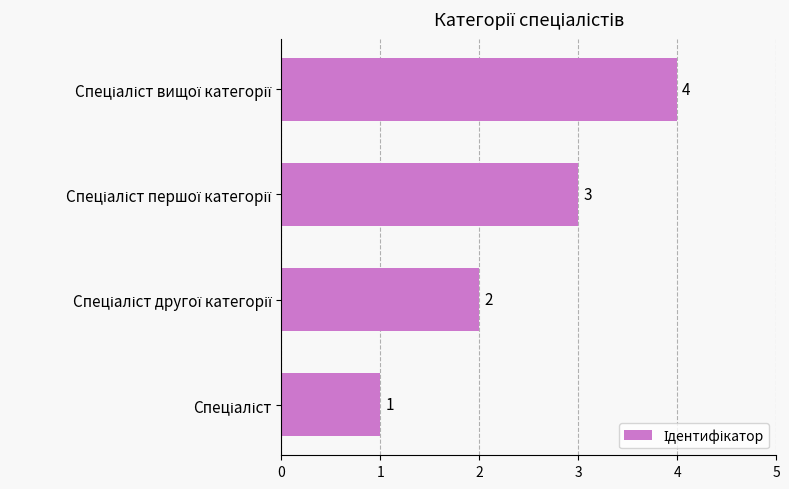

Are the bars horizontal?

Yes